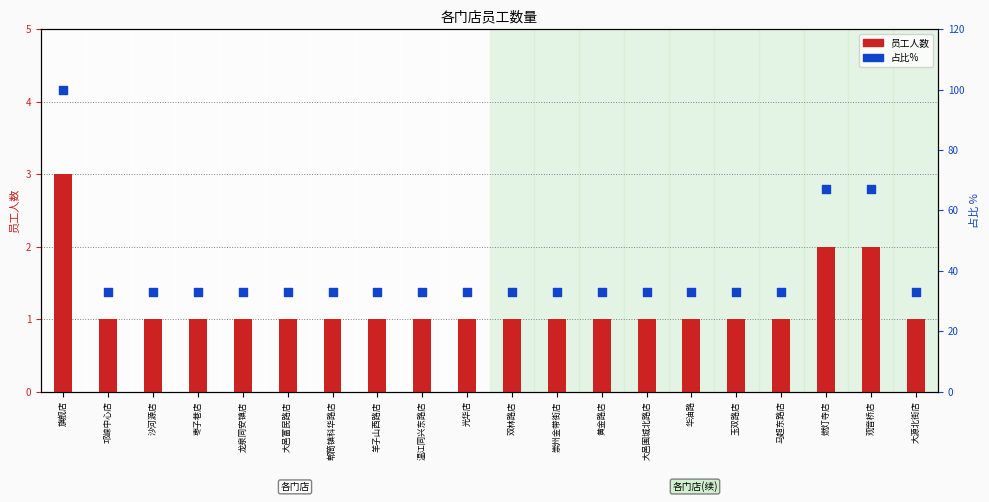

What is the total value across all series at 光华店?

34